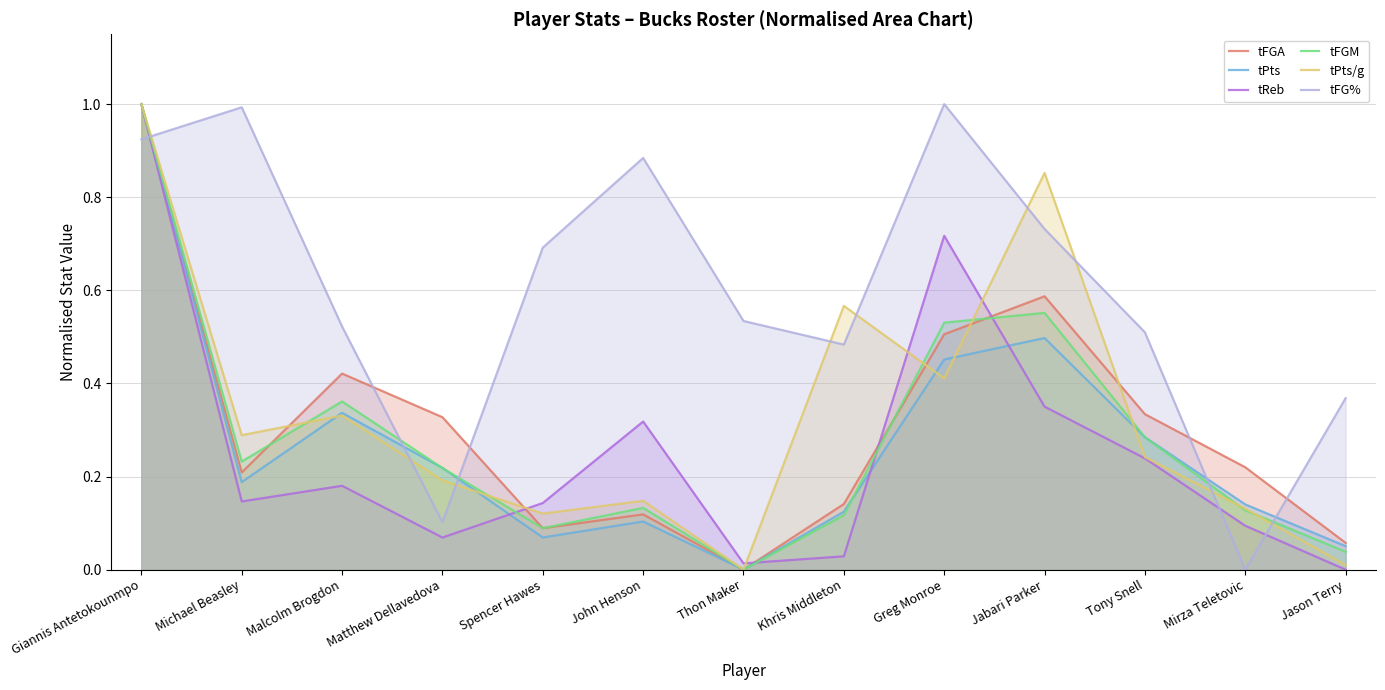

Reading left to right, what are all the values shown in this chart?

tFGA: Giannis Antetokounmpo=1.0	Michael Beasley=0.2	Malcolm Brogdon=0.4	Matthew Dellavedova=0.3	Spencer Hawes=0.1	John Henson=0.1	Thon Maker=0.0	Khris Middleton=0.1	Greg Monroe=0.5	Jabari Parker=0.6	Tony Snell=0.3	Mirza Teletovic=0.2	Jason Terry=0.1
tPts: Giannis Antetokounmpo=1.0	Michael Beasley=0.2	Malcolm Brogdon=0.3	Matthew Dellavedova=0.2	Spencer Hawes=0.1	John Henson=0.1	Thon Maker=0.0	Khris Middleton=0.1	Greg Monroe=0.5	Jabari Parker=0.5	Tony Snell=0.3	Mirza Teletovic=0.1	Jason Terry=0.1
tReb: Giannis Antetokounmpo=1.0	Michael Beasley=0.1	Malcolm Brogdon=0.2	Matthew Dellavedova=0.1	Spencer Hawes=0.1	John Henson=0.3	Thon Maker=0.0	Khris Middleton=0.0	Greg Monroe=0.7	Jabari Parker=0.4	Tony Snell=0.2	Mirza Teletovic=0.1	Jason Terry=0.0
tFGM: Giannis Antetokounmpo=1.0	Michael Beasley=0.2	Malcolm Brogdon=0.4	Matthew Dellavedova=0.2	Spencer Hawes=0.1	John Henson=0.1	Thon Maker=0.0	Khris Middleton=0.1	Greg Monroe=0.5	Jabari Parker=0.6	Tony Snell=0.3	Mirza Teletovic=0.1	Jason Terry=0.0
tPts/g: Giannis Antetokounmpo=1.0	Michael Beasley=0.3	Malcolm Brogdon=0.3	Matthew Dellavedova=0.2	Spencer Hawes=0.1	John Henson=0.1	Thon Maker=0.0	Khris Middleton=0.6	Greg Monroe=0.4	Jabari Parker=0.9	Tony Snell=0.2	Mirza Teletovic=0.1	Jason Terry=0.0
tFG%: Giannis Antetokounmpo=0.9	Michael Beasley=1.0	Malcolm Brogdon=0.5	Matthew Dellavedova=0.1	Spencer Hawes=0.7	John Henson=0.9	Thon Maker=0.5	Khris Middleton=0.5	Greg Monroe=1.0	Jabari Parker=0.7	Tony Snell=0.5	Mirza Teletovic=0.0	Jason Terry=0.4